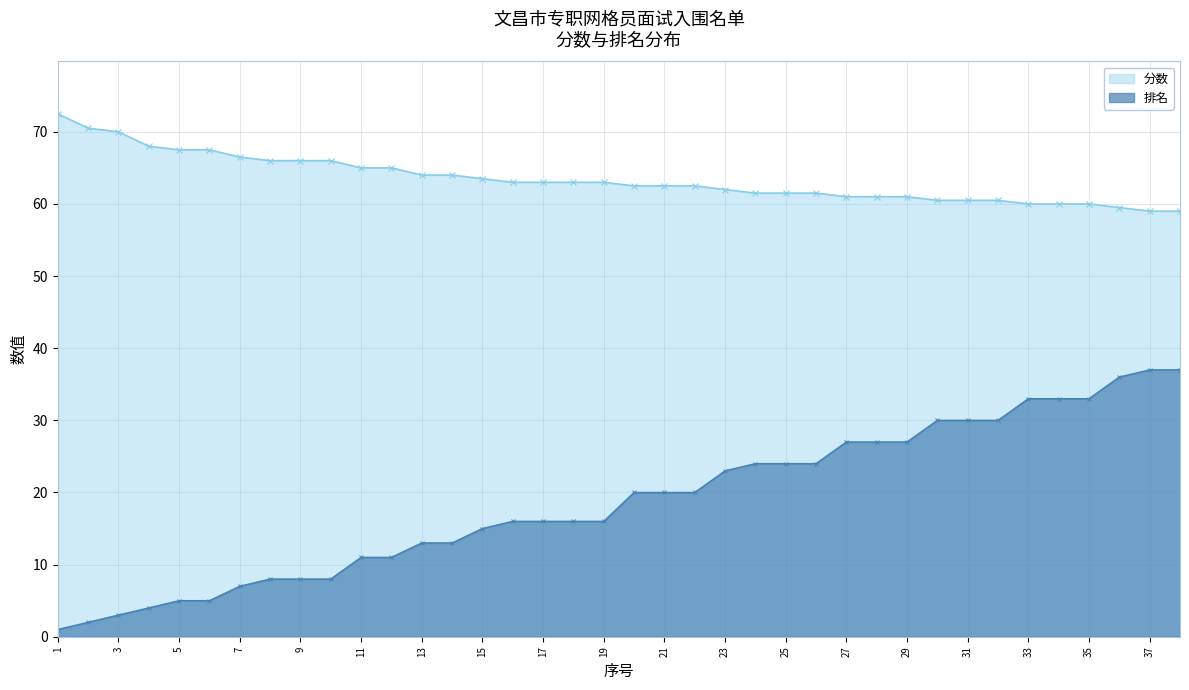

Is it true that 分数 equals 59.0 at 38?

True